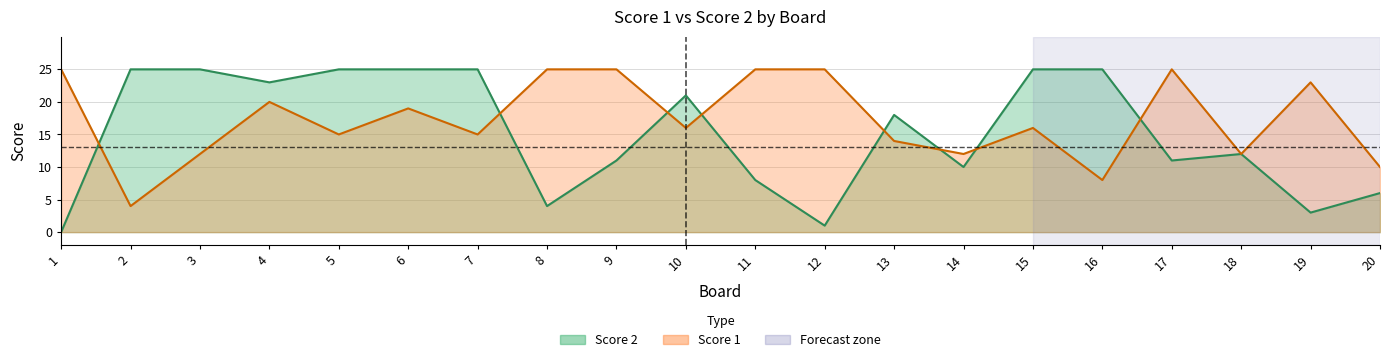

Which category has the highest value in the Score 1 series?

1